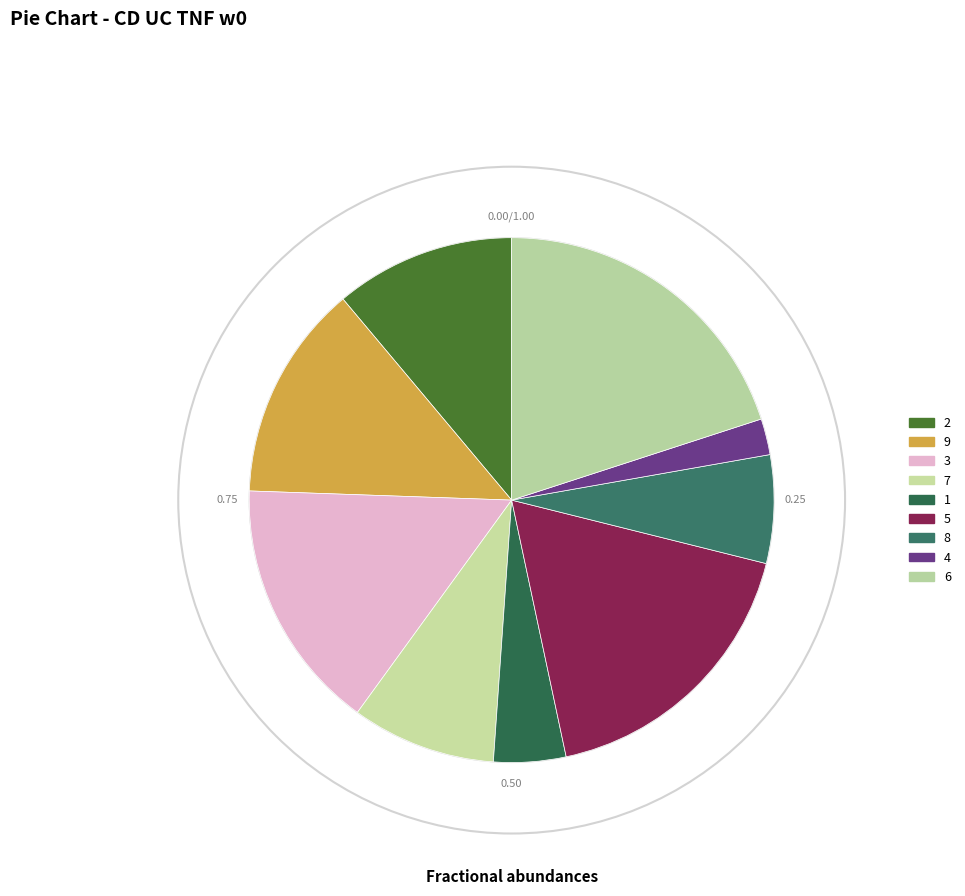

How many slices are in this pie chart?

9